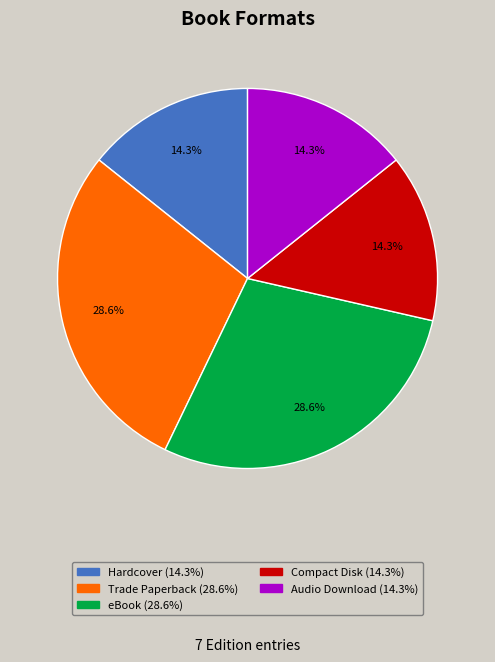

Does any single category account for the majority?

No